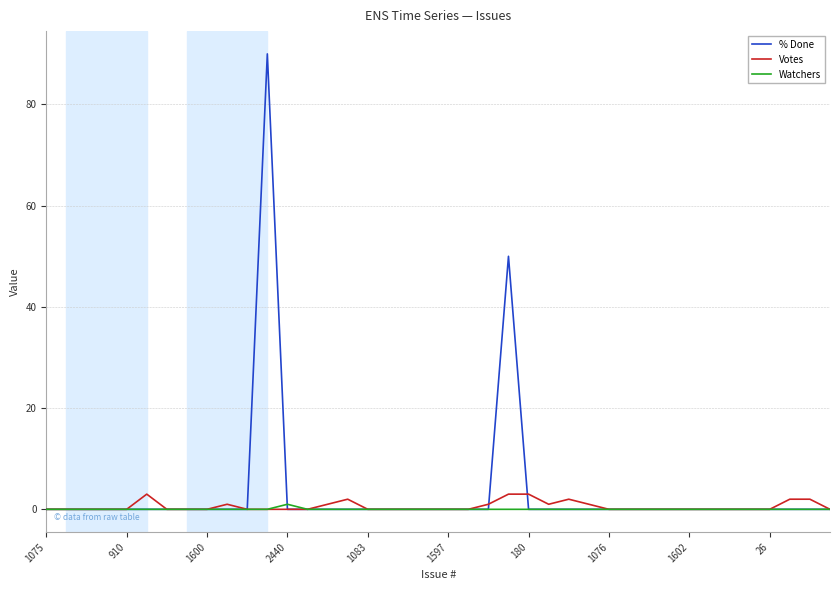

Which series has the largest range (max minus min)?

% Done